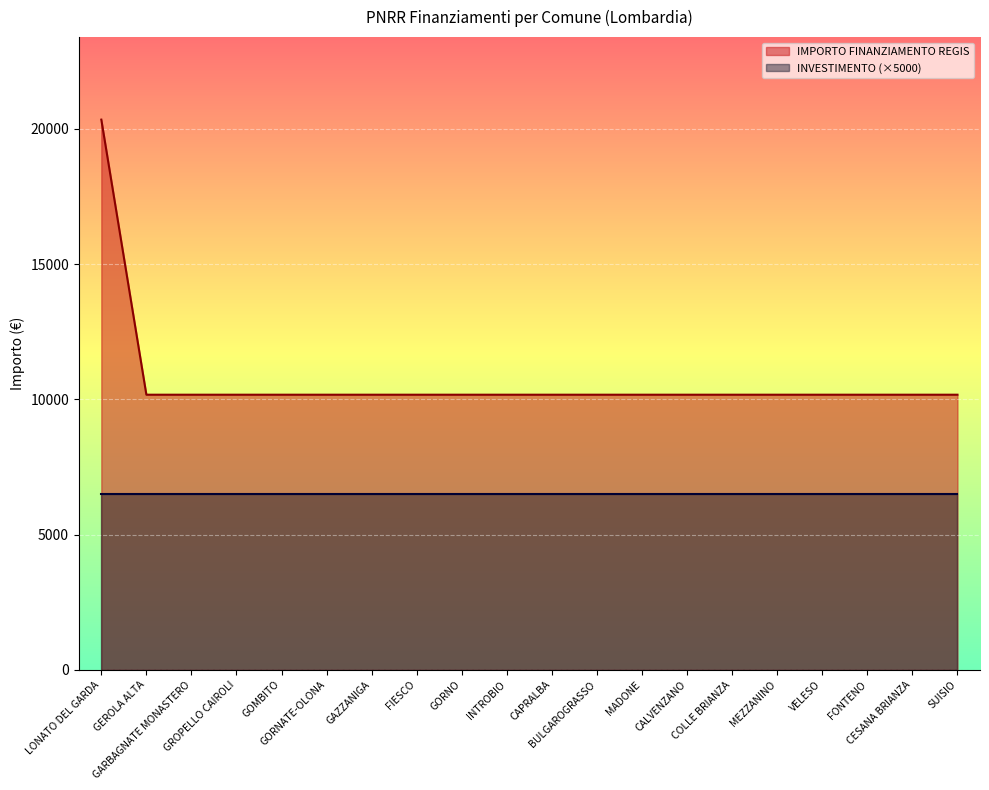

Which series has the largest total across all categories?

IMPORTO FINANZIAMENTO REGIS